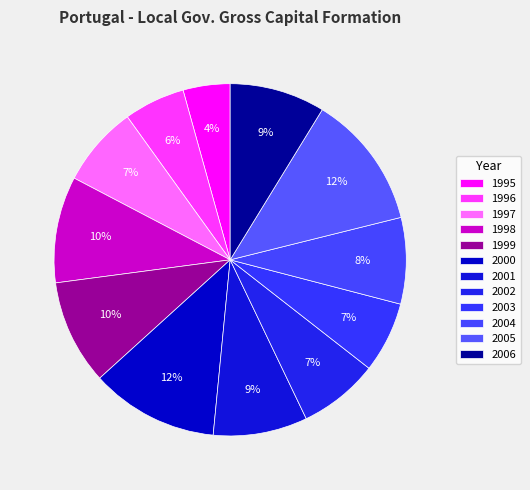

How many slices are in this pie chart?

12